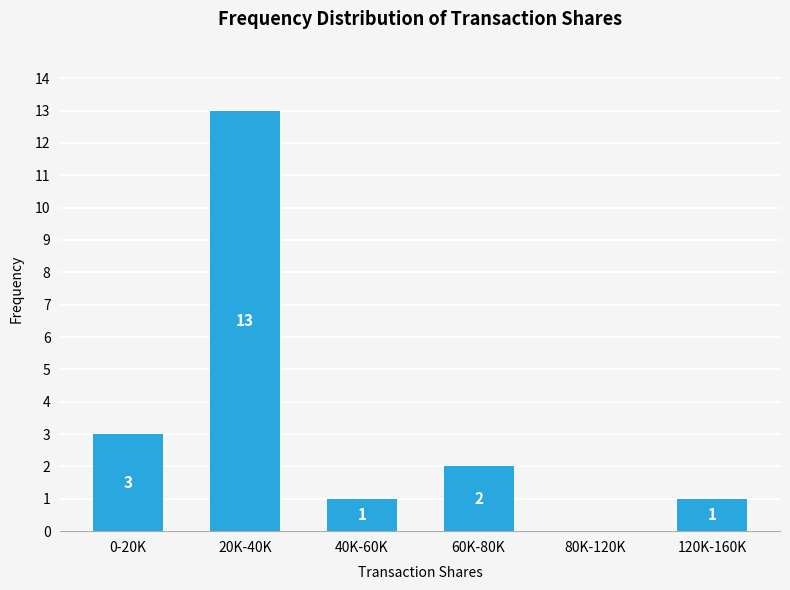

Reading left to right, what are all the values shown in this chart?

0-20K=3	20K-40K=13	40K-60K=1	60K-80K=2	80K-120K=0	120K-160K=1